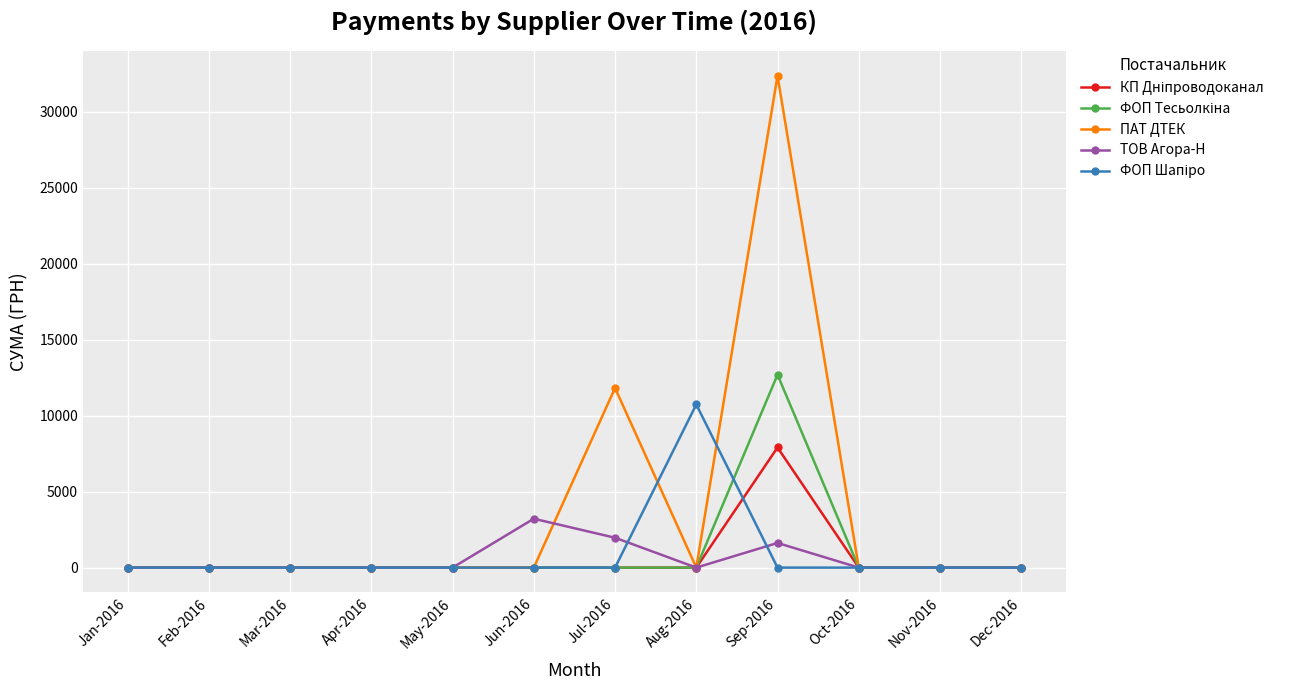

Which label corresponds to the largest value in the chart?

Sep-2016